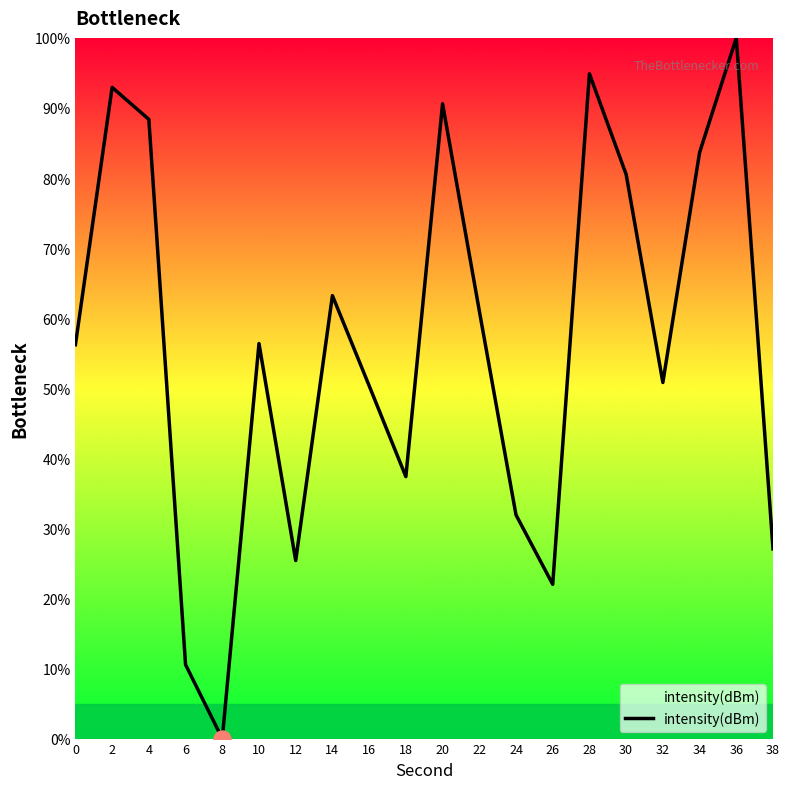

Which has a higher value, 8 or 26?

26